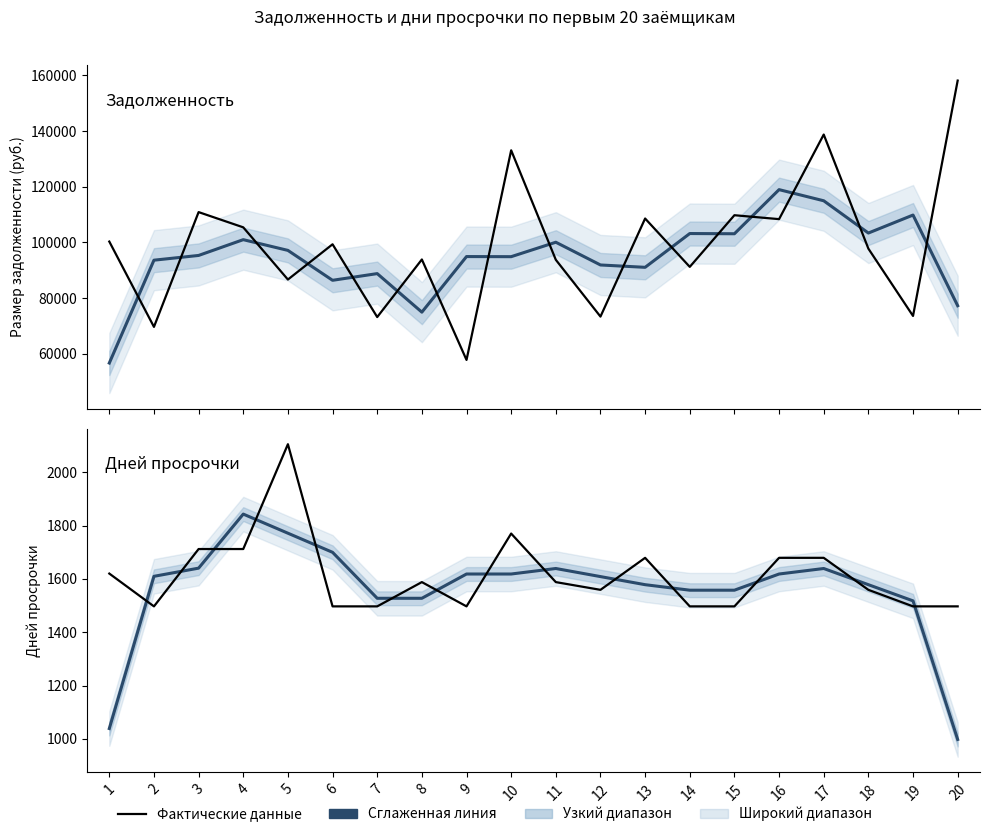

What is the value of the Кол-во дней просрочки point at the 9th from the left?

1618.3